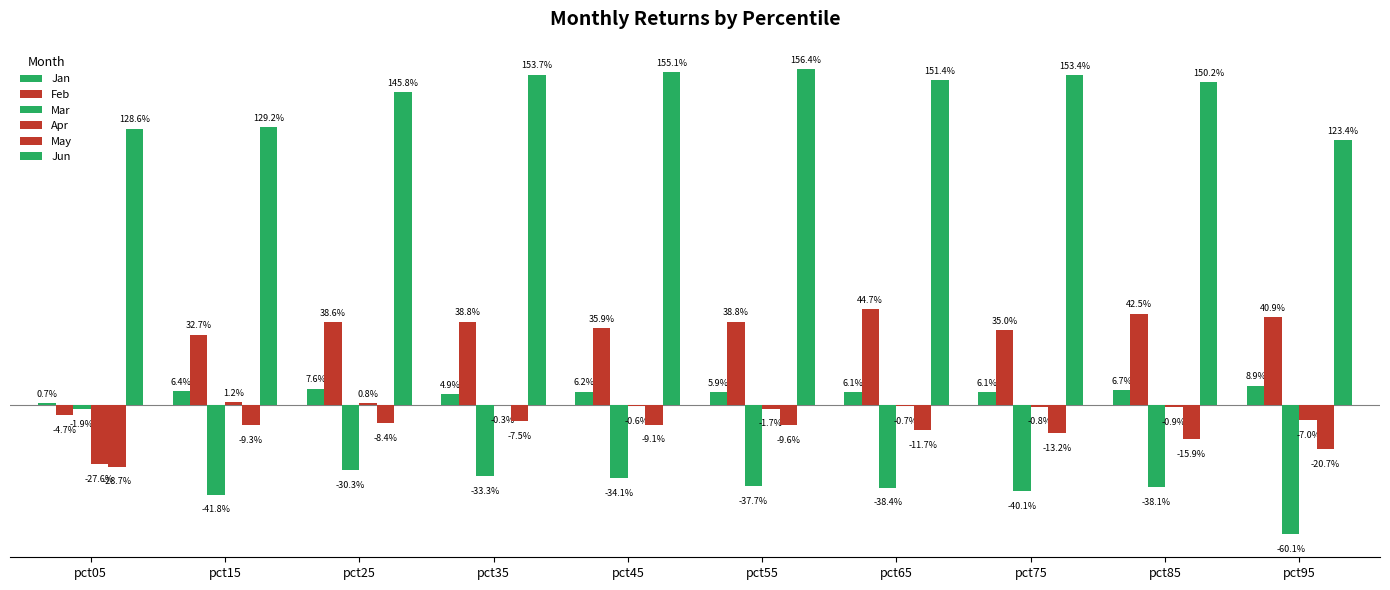

Rank the series by their maximum value, from lowest to highest.

May, Mar, Apr, Jan, Feb, Jun